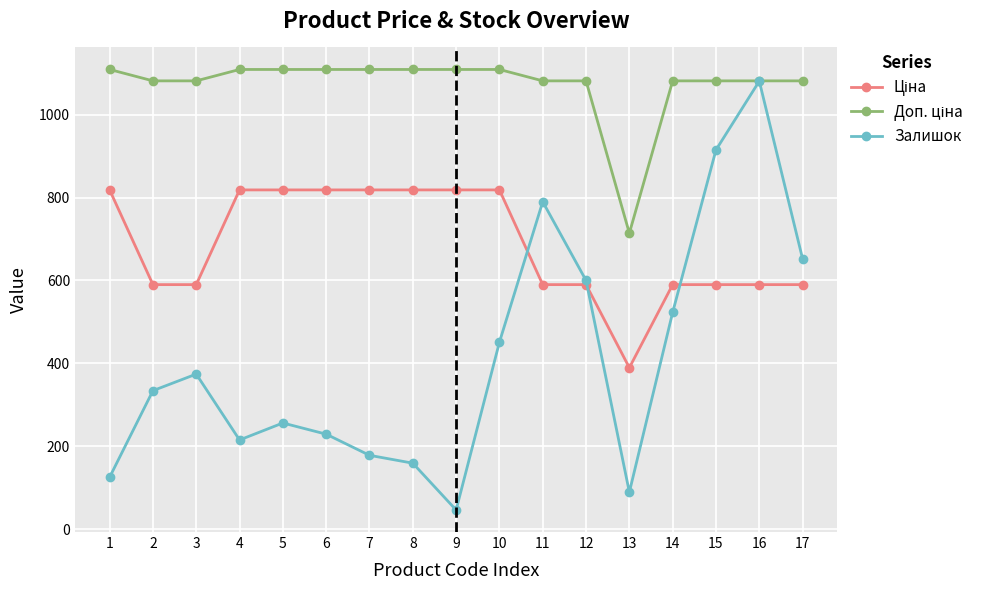

What is the smallest value displayed?

46.0